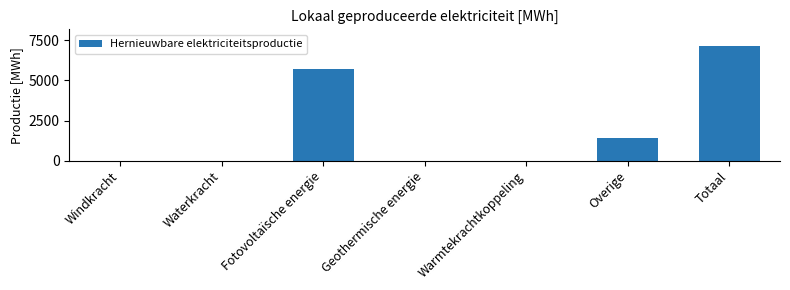

Reading left to right, what are all the values shown in this chart?

0.0	0.0	5703.1	0.0	0.0	1404.0	7107.1